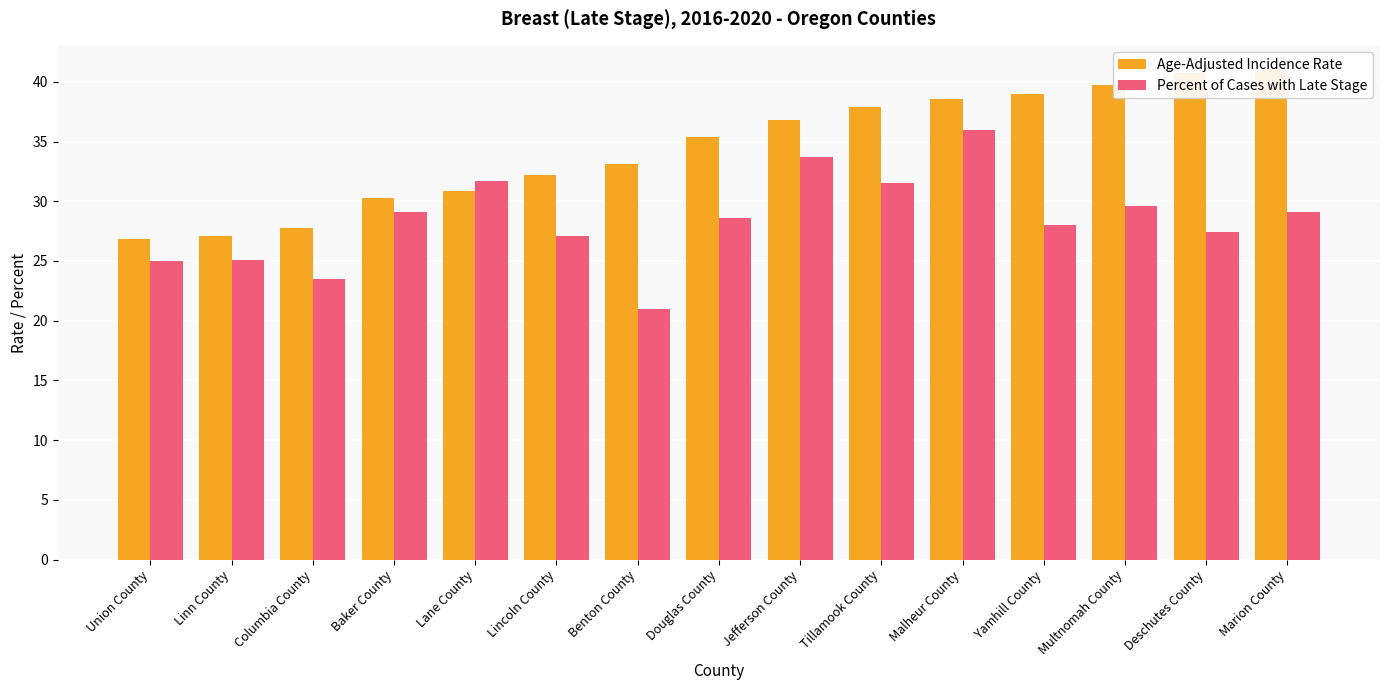

At Baker County, list the series in order from smallest to largest.

Percent of Cases with Late Stage, Age-Adjusted Incidence Rate